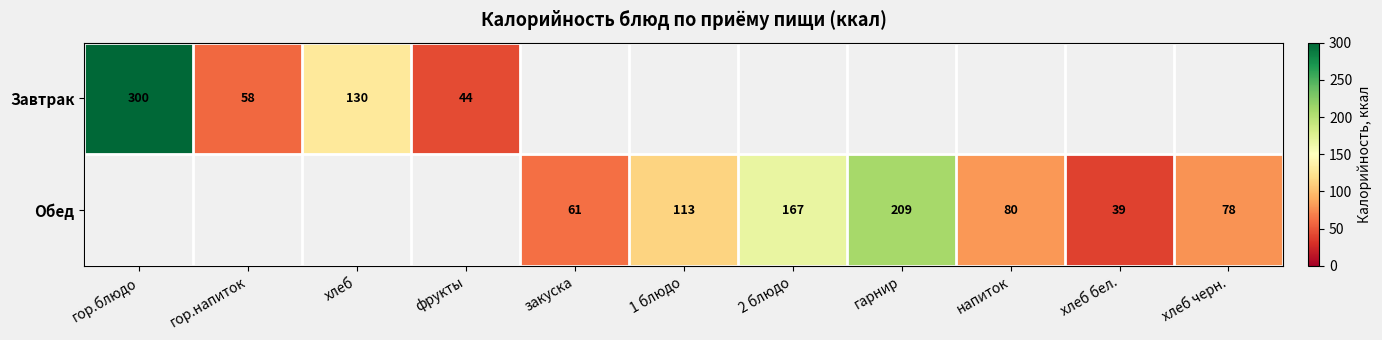

At how many categories does at least one series exceed 170?

2